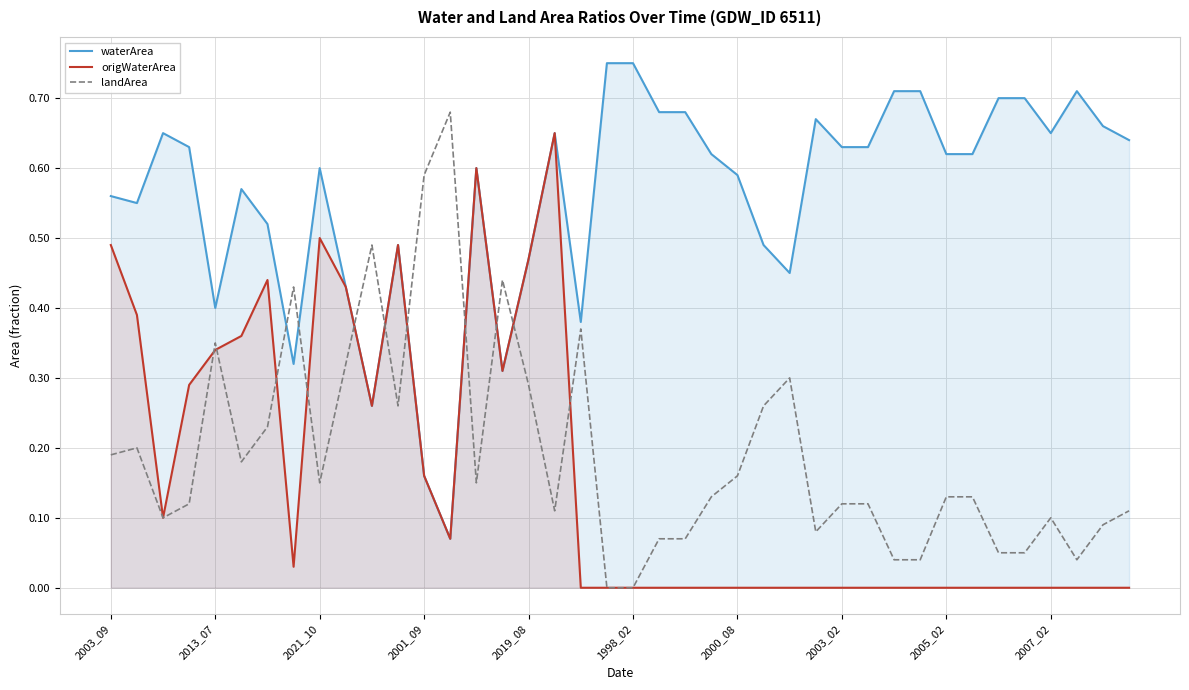

The value of origWaterArea at 2021_10 is 0.5. True or false?

True